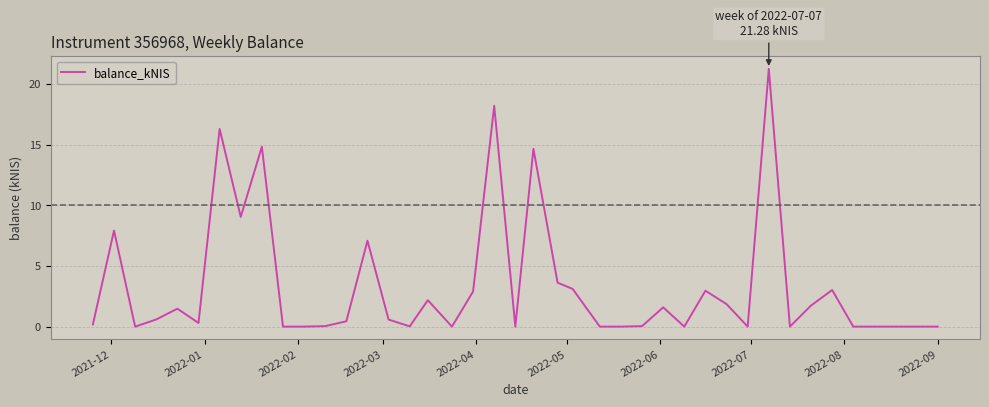

What is the maximum value shown in the chart?

21.3